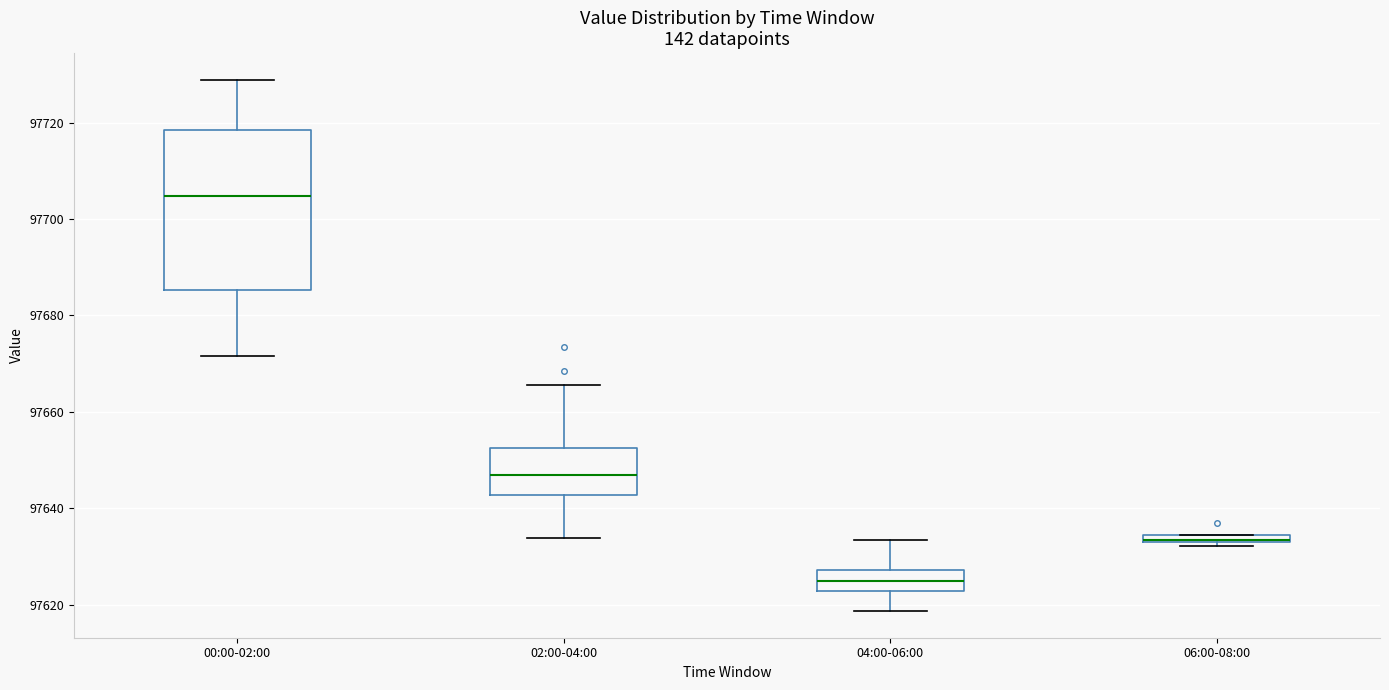

Which box is the tallest, from its lower edge to its upper edge?

00:00-02:00